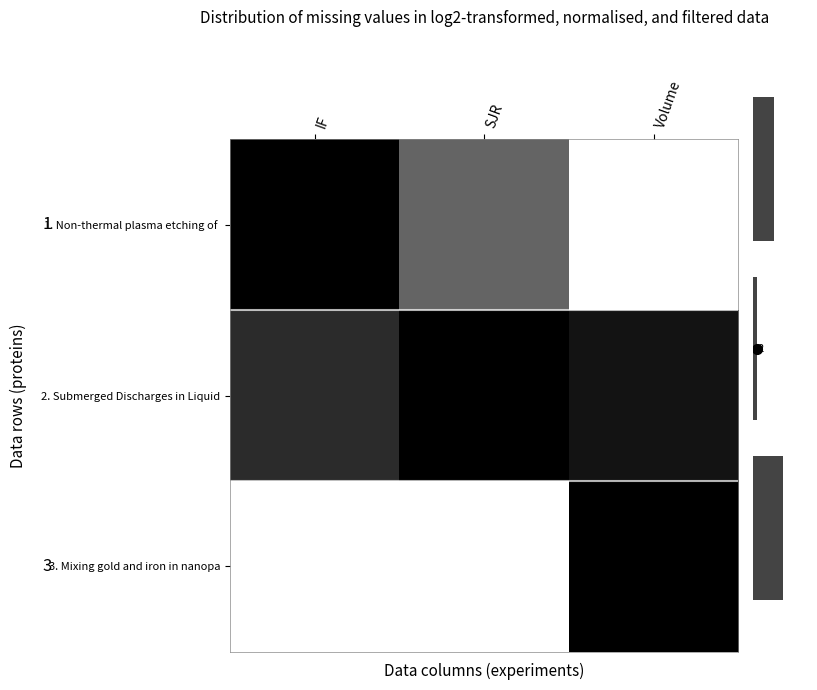

Count the number of categories in the chart.

3